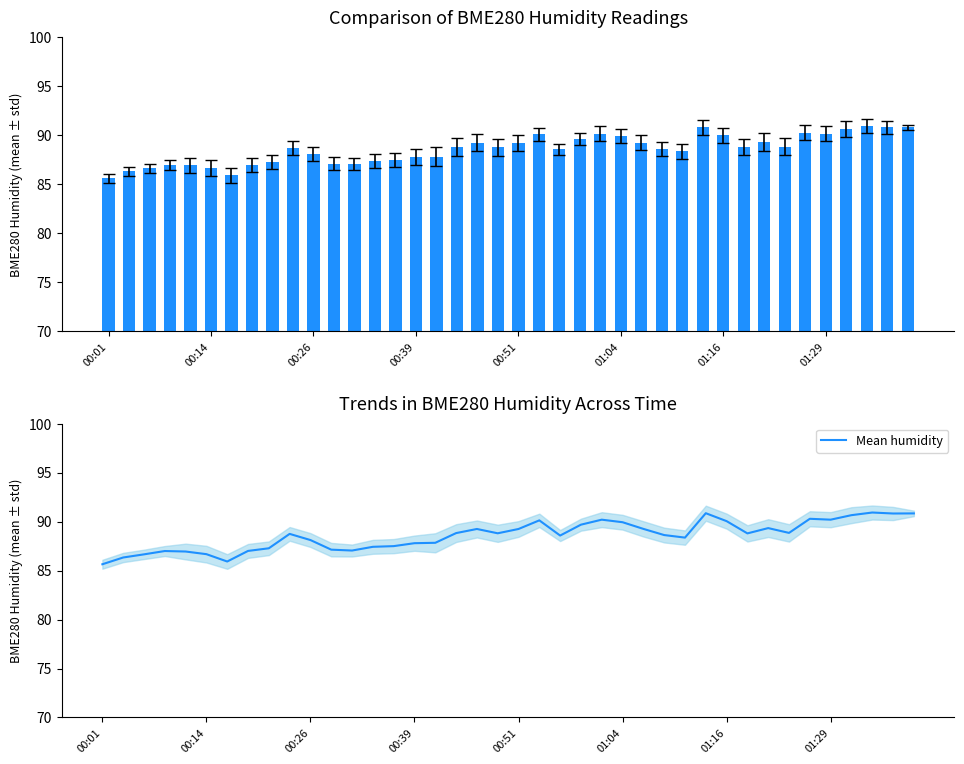

What is the average value of the BME280_humidity series?

88.6